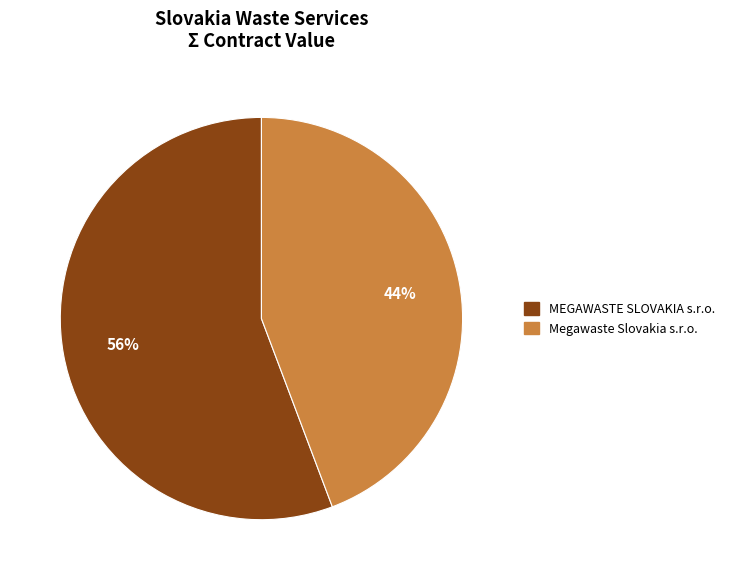

To the nearest percent, what is the combined percentage of Megawaste Slovakia s.r.o. and MEGAWASTE SLOVAKIA s.r.o.?

100%